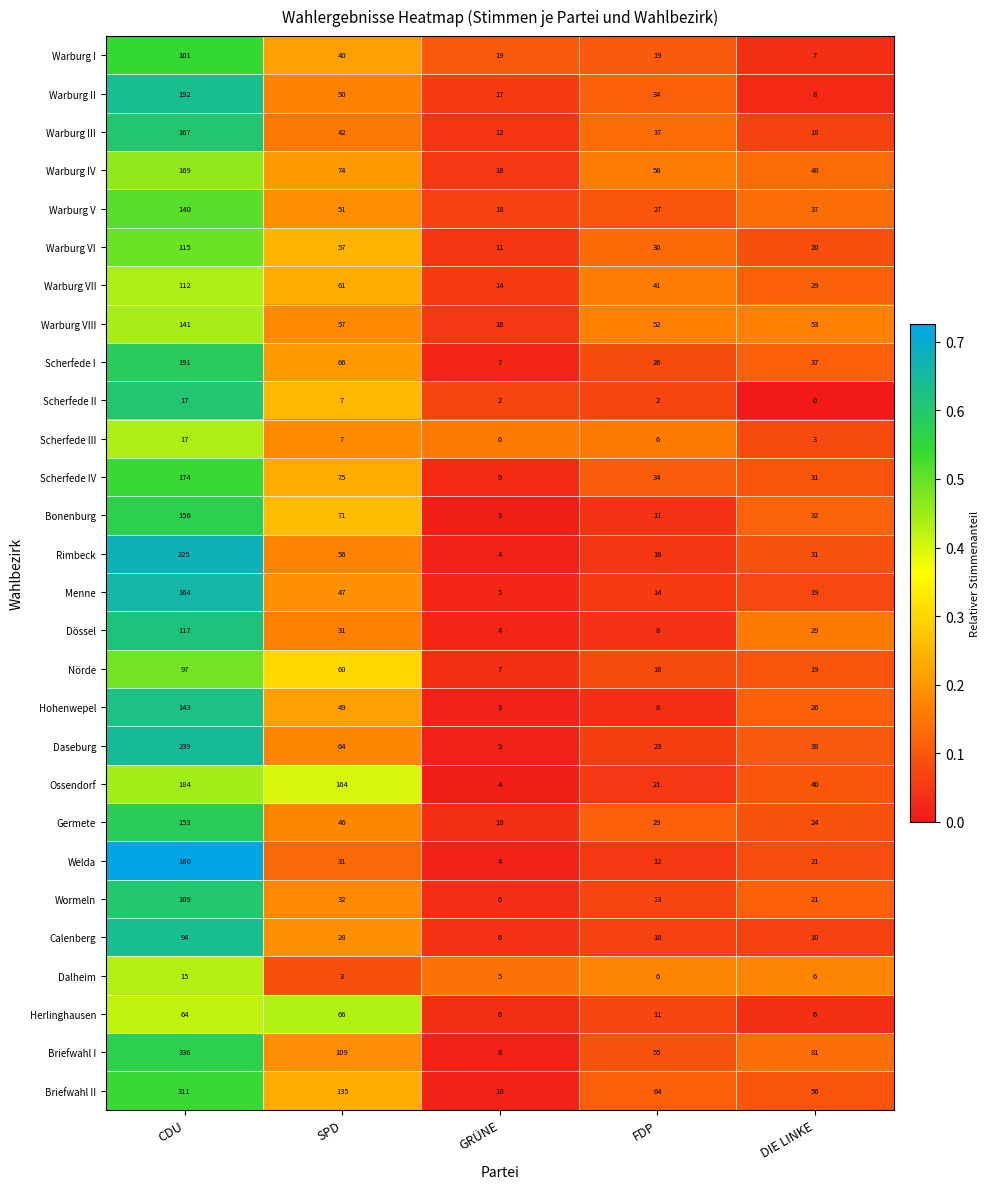

Rank the categories by Dössel value from lowest to highest.

GRÜNE, FDP, DIE LINKE, SPD, CDU